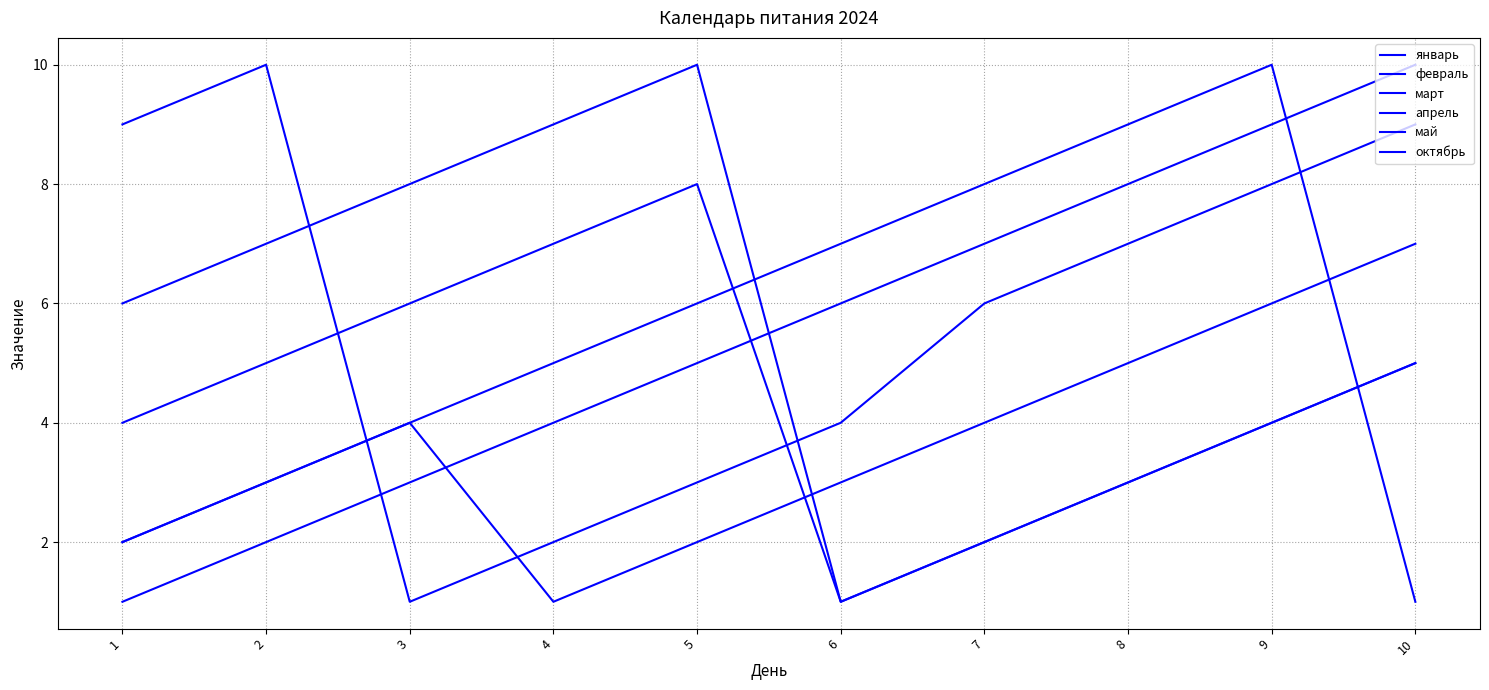

What is the difference between the февраль values at 3 and 1?

8